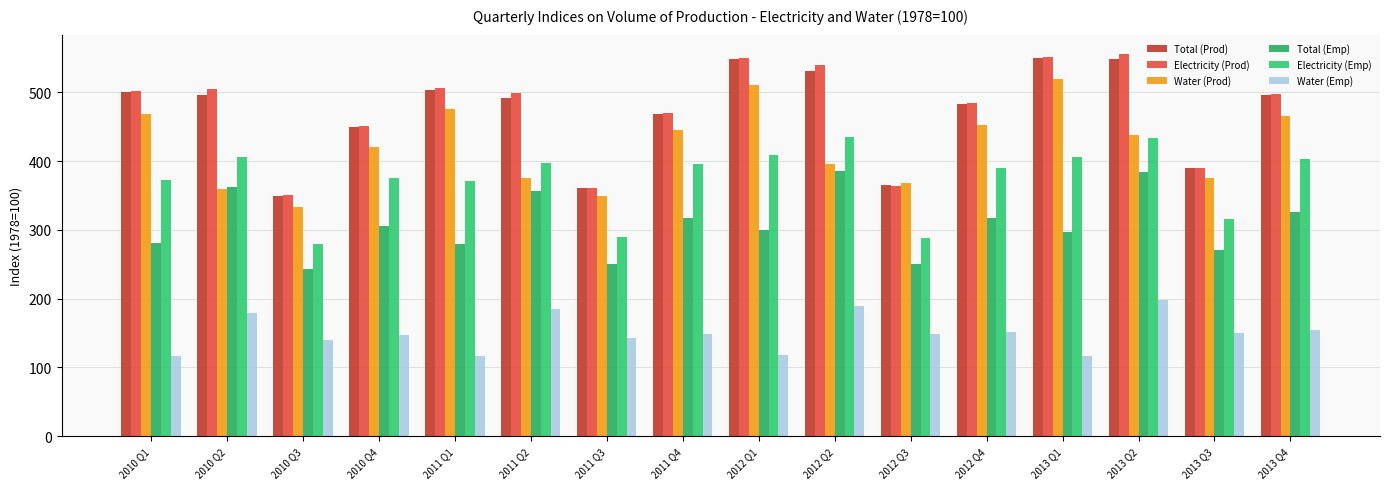

What is the sum of the Water (Emp) values at 2012 Q1 and 2012 Q2?

307.1